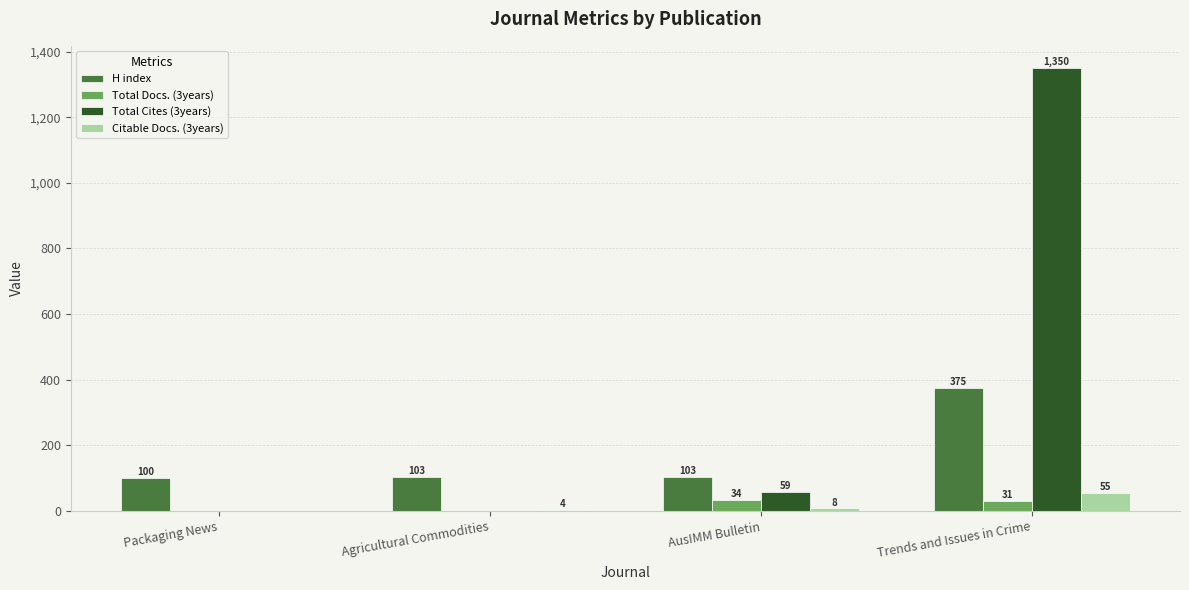

What is the maximum value shown in the chart?

1350